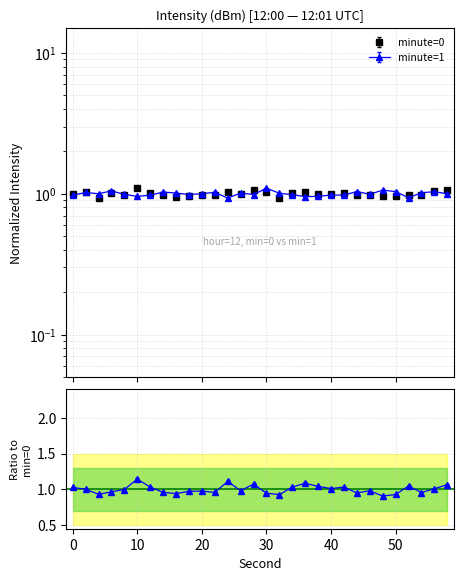

At which category is the sum across all series the highest?

30